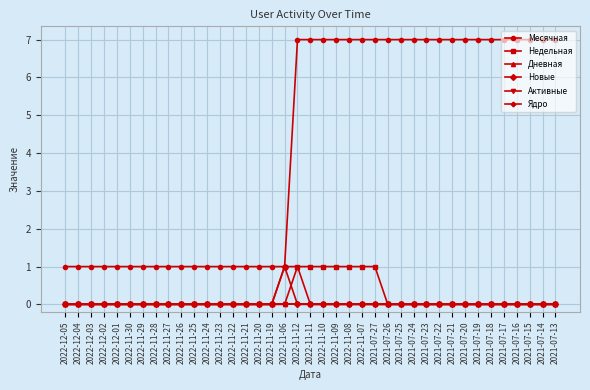

True or false: Новые has more than 0 points higher than both neighbors.

True